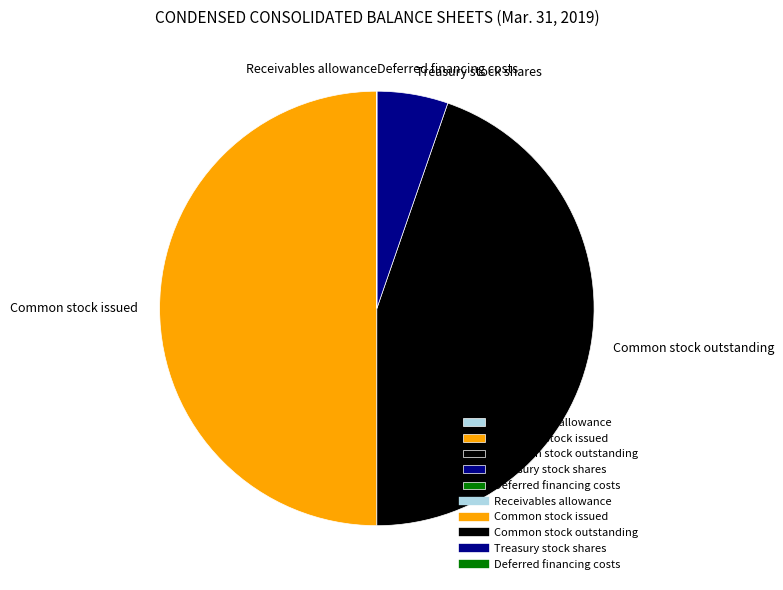

True or false: Treasury stock shares accounts for 5% of the total.

True